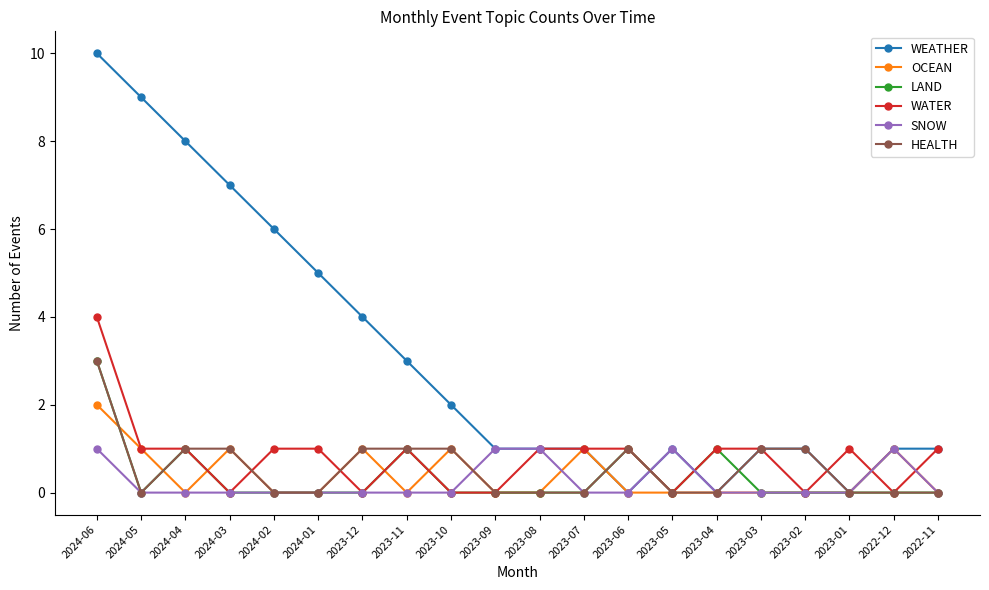

What is the sum of all WATER values?

16